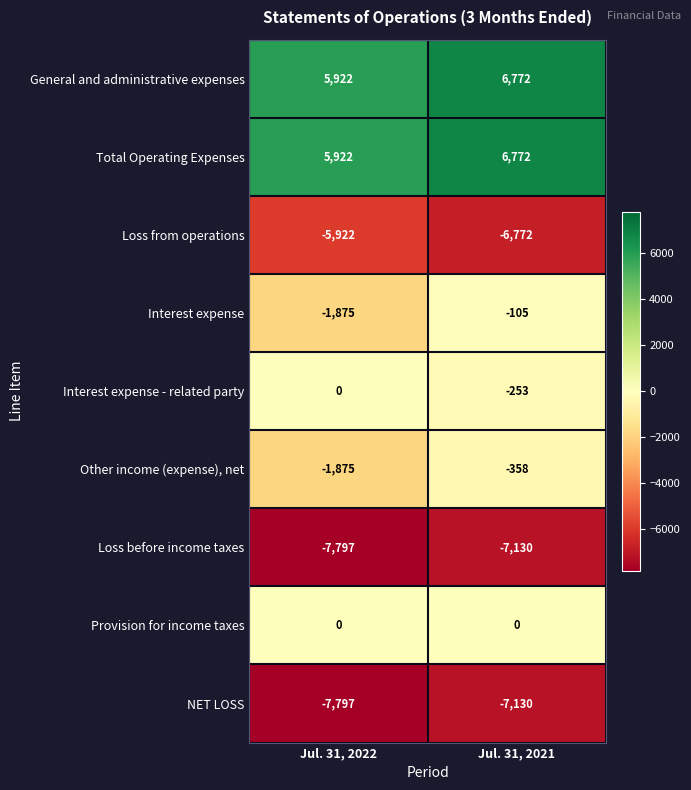

What is the difference between the highest and lowest values at Jul. 31, 2021?

13902